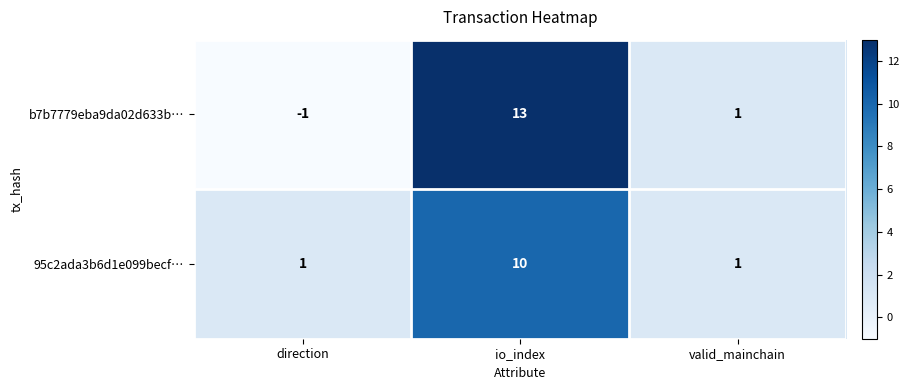

Reading left to right, transcribe all the data shown in this chart.

b7b7779eba9da02d633b…: direction=-1	io_index=13	valid_mainchain=1
95c2ada3b6d1e099becf…: direction=1	io_index=10	valid_mainchain=1